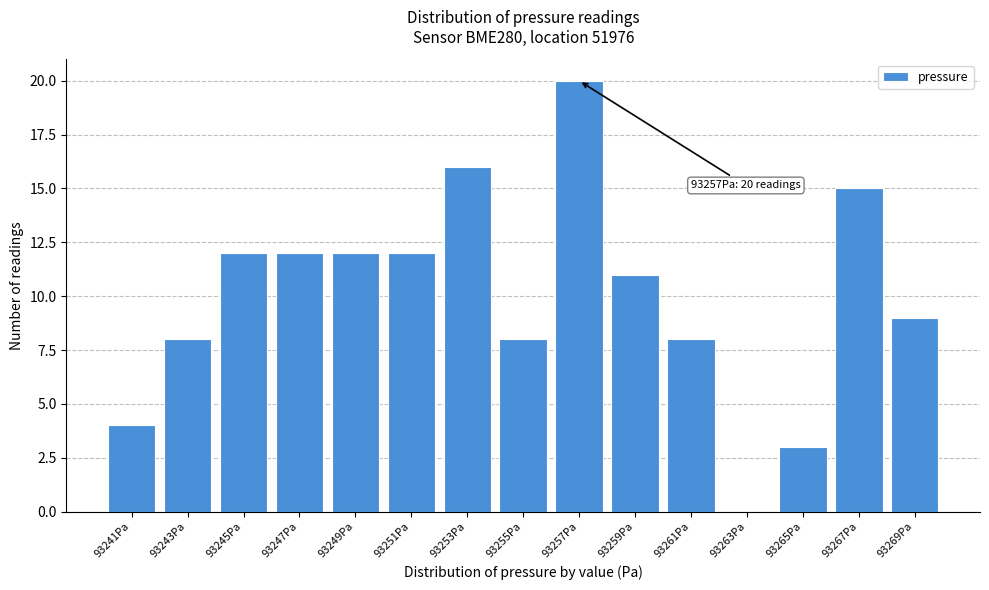

Reading left to right, what are all the values shown in this chart?

93241Pa=4	93243Pa=8	93245Pa=12	93247Pa=12	93249Pa=12	93251Pa=12	93253Pa=16	93255Pa=8	93257Pa=20	93259Pa=11	93261Pa=8	93263Pa=0	93265Pa=3	93267Pa=15	93269Pa=9